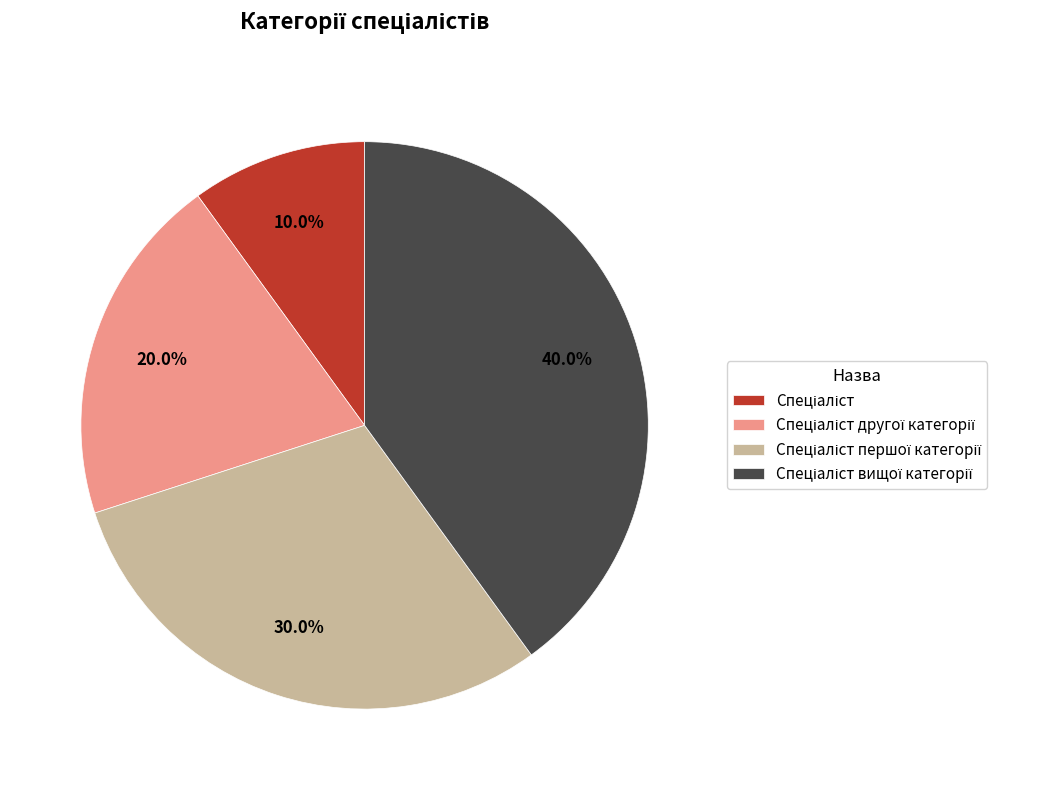

Is there any slice that represents more than half of the pie?

No